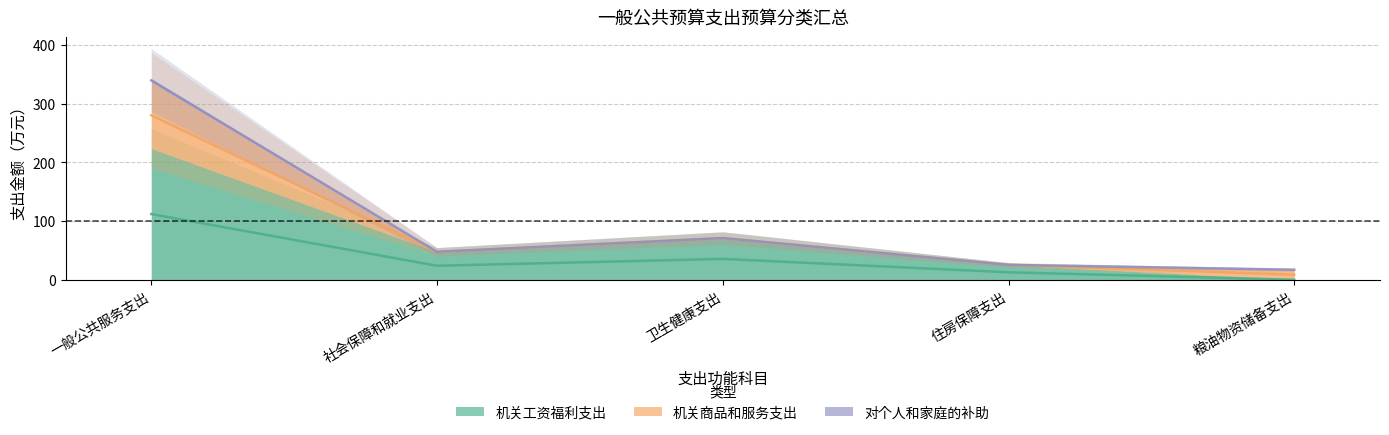

Is it true that 机关工资福利支出 equals 111.8 at 一般公共服务支出?

True